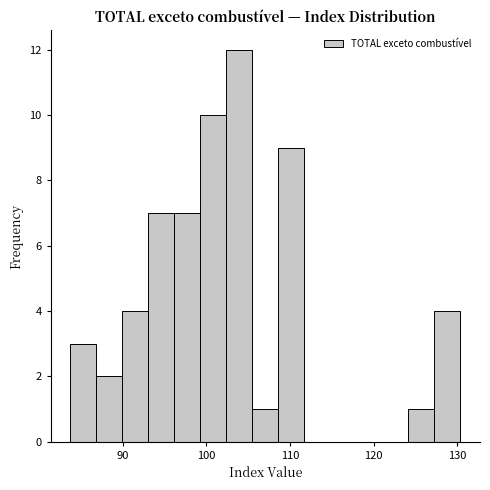

Around what value on the x-axis is the tallest bar? Give the approximate position of its centre, as read against the axis.

104